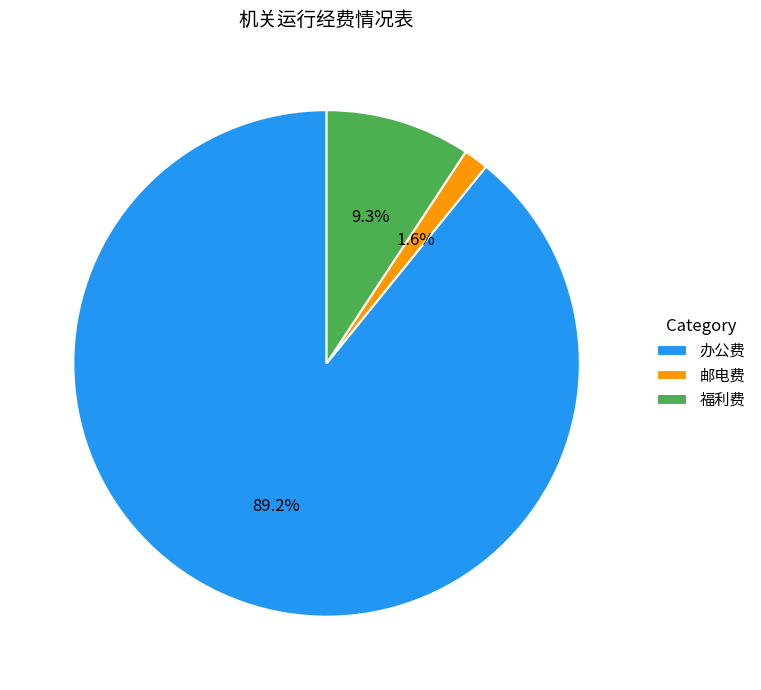

Count the number of slices in the pie.

3